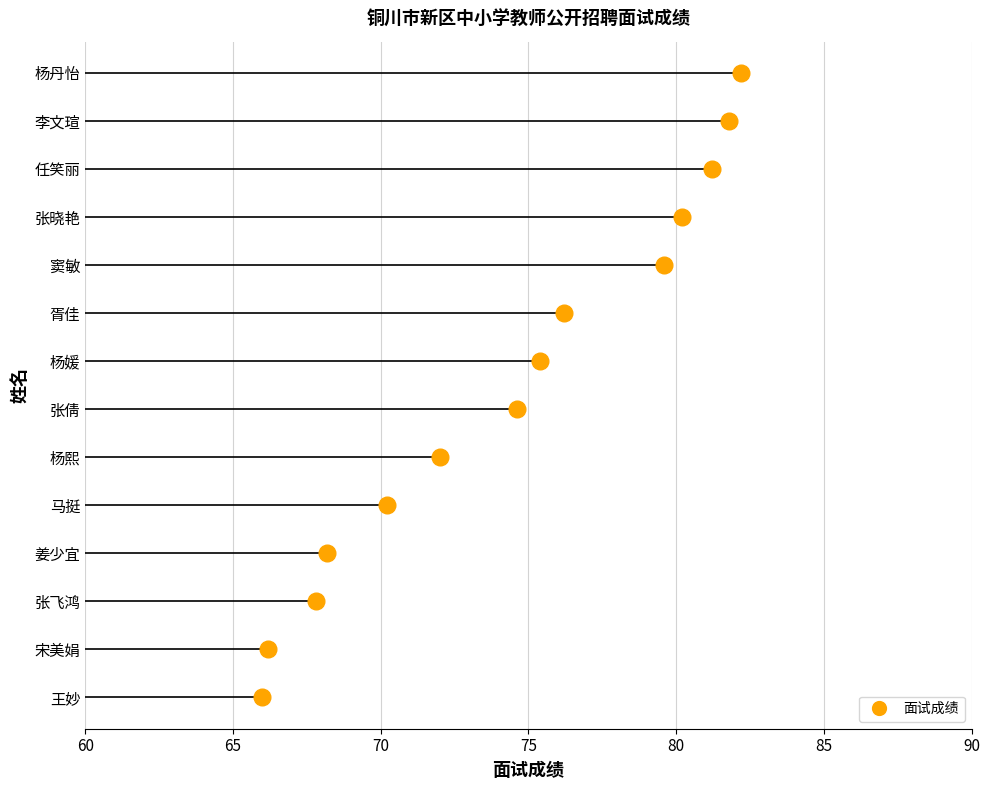

How many data points are less than 75?

7